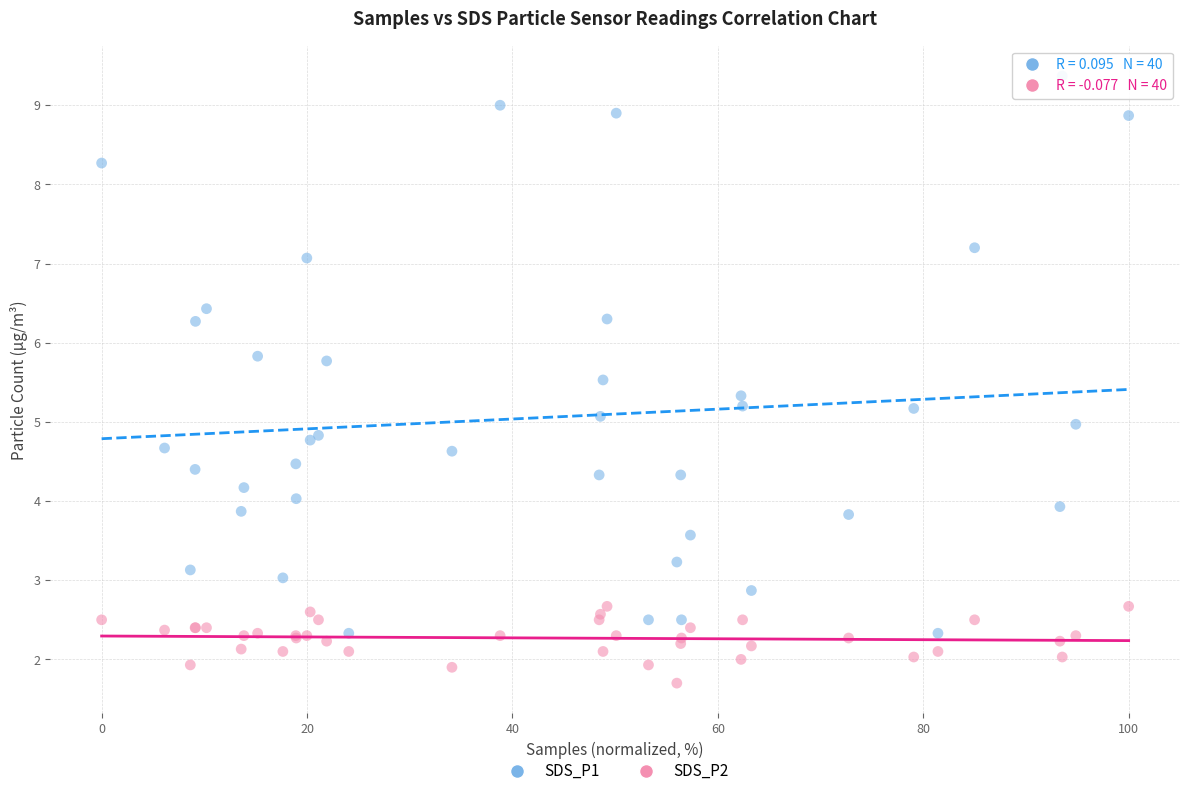

Which series reaches the maximum Y coordinate?

SDS_P1